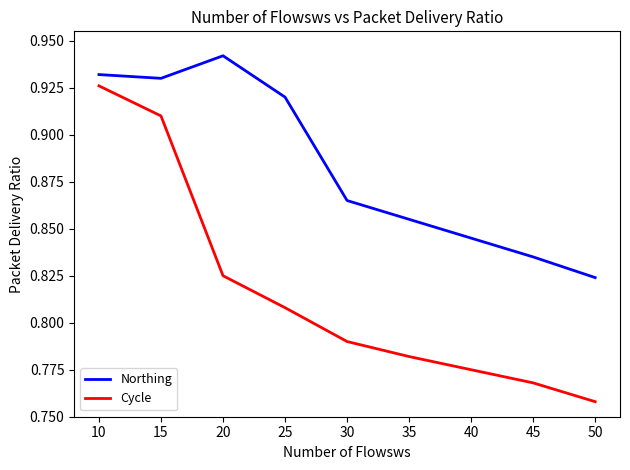

What is the sum of all Cycle values?

7.3